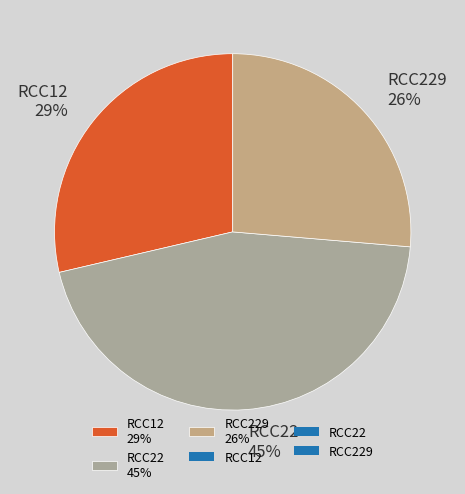

To the nearest percent, what portion does RCC12 29% represent?

29%